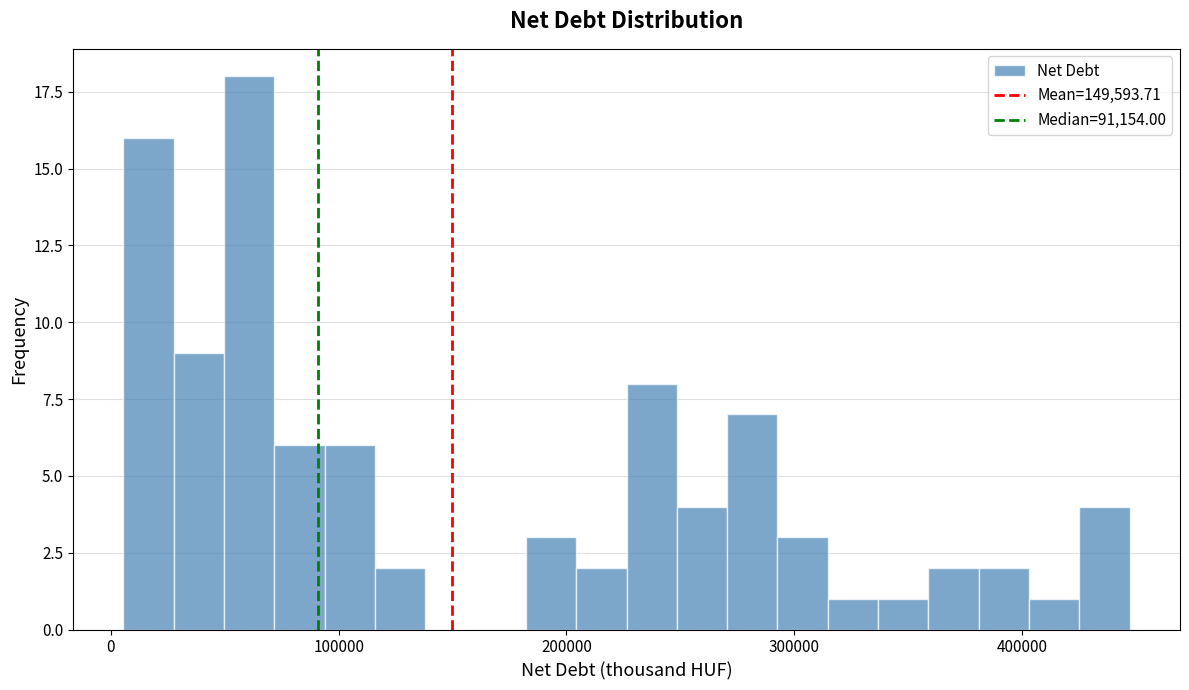

Around what value on the x-axis is the tallest bar? Give the approximate position of its centre, as read against the axis.

60000